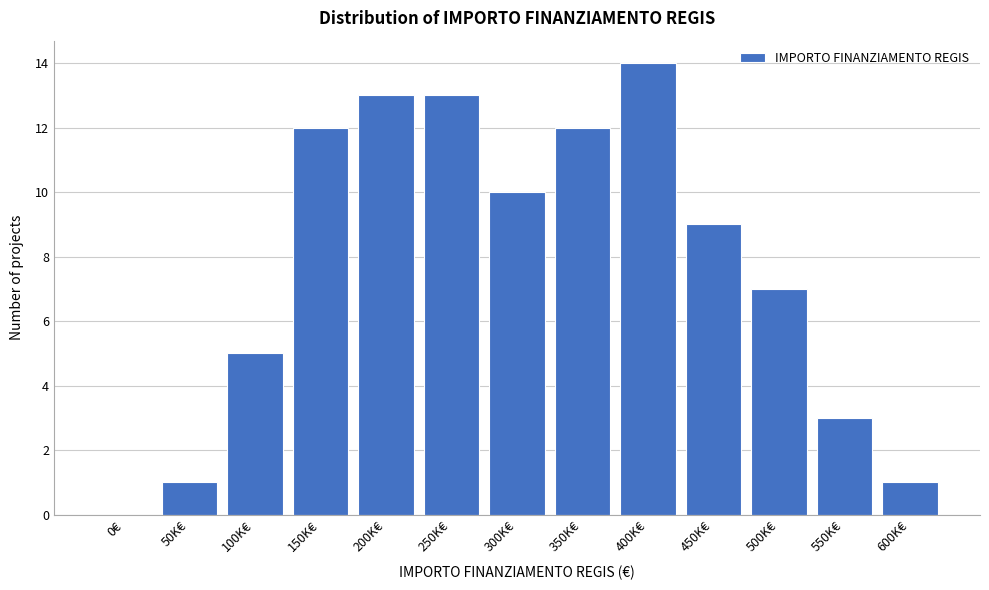

Reading right to left, what are all the values shown in this chart?

600K€=1	550K€=3	500K€=7	450K€=9	400K€=14	350K€=12	300K€=10	250K€=13	200K€=13	150K€=12	100K€=5	50K€=1	0€=0